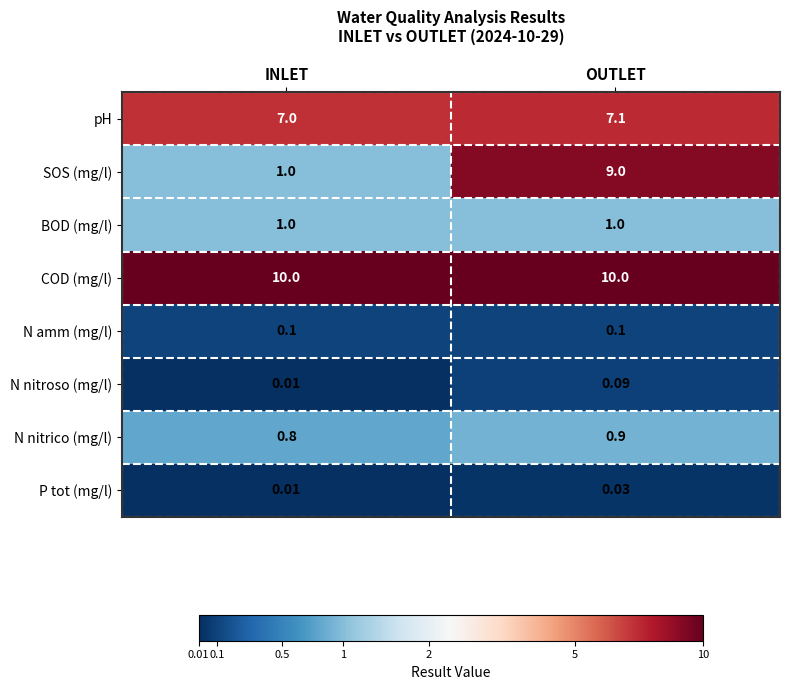

Is the value of P tot (mg/l) at INLET greater than the value of N nitroso (mg/l) at OUTLET?

No